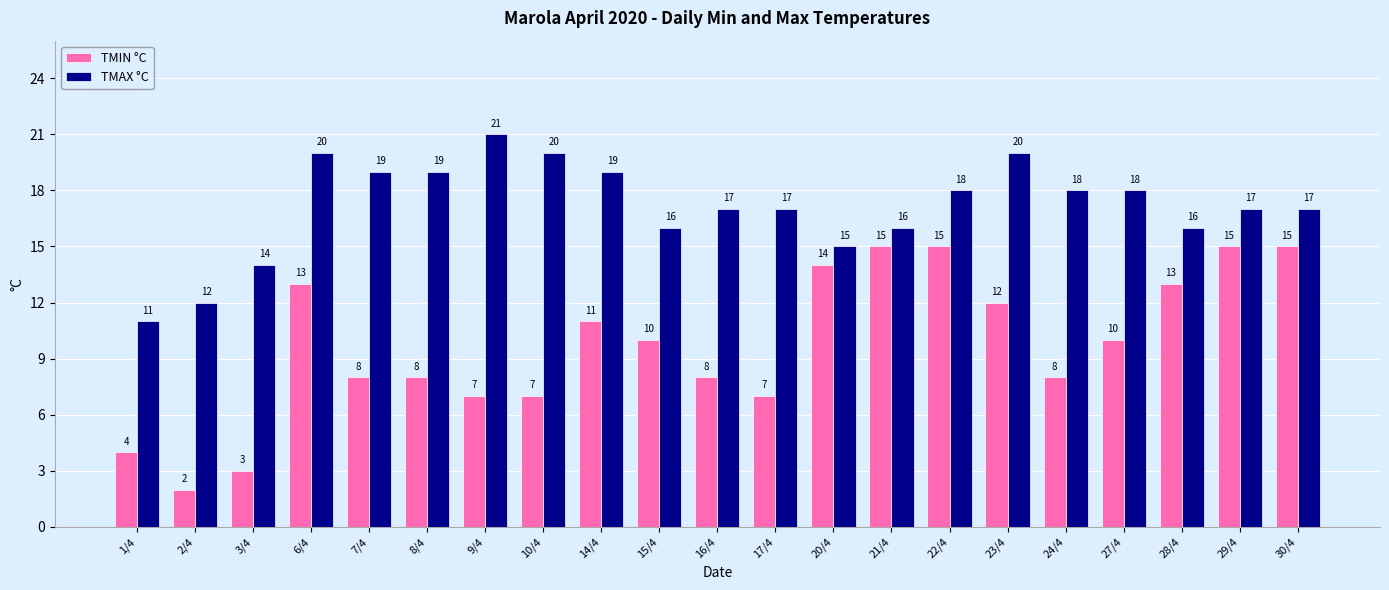

Reading right to left, list all the values displayed in this chart.

TMIN °C: 15	15	13	10	8	12	15	15	14	7	8	10	11	7	7	8	8	13	3	2	4
TMAX °C: 17	17	16	18	18	20	18	16	15	17	17	16	19	20	21	19	19	20	14	12	11